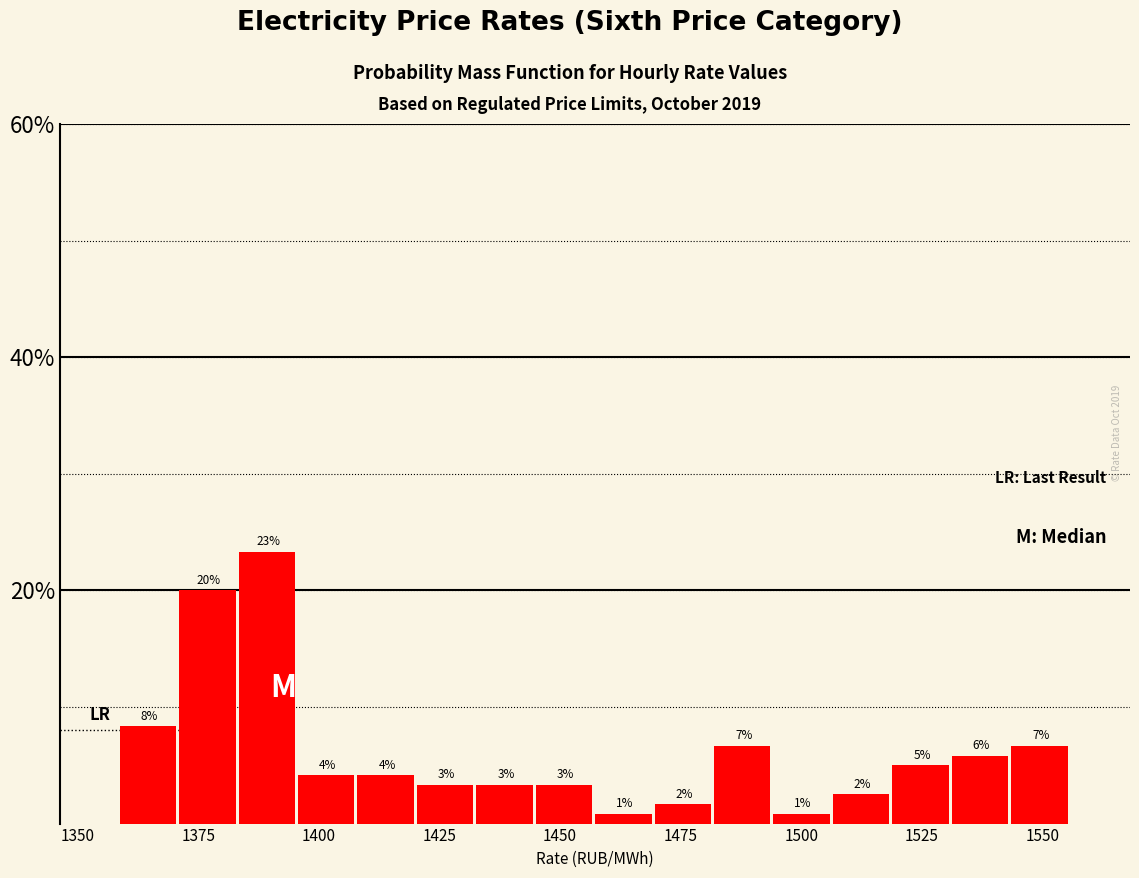

Read against the x-axis, roughly where is the centre of the tallest bar?

1390